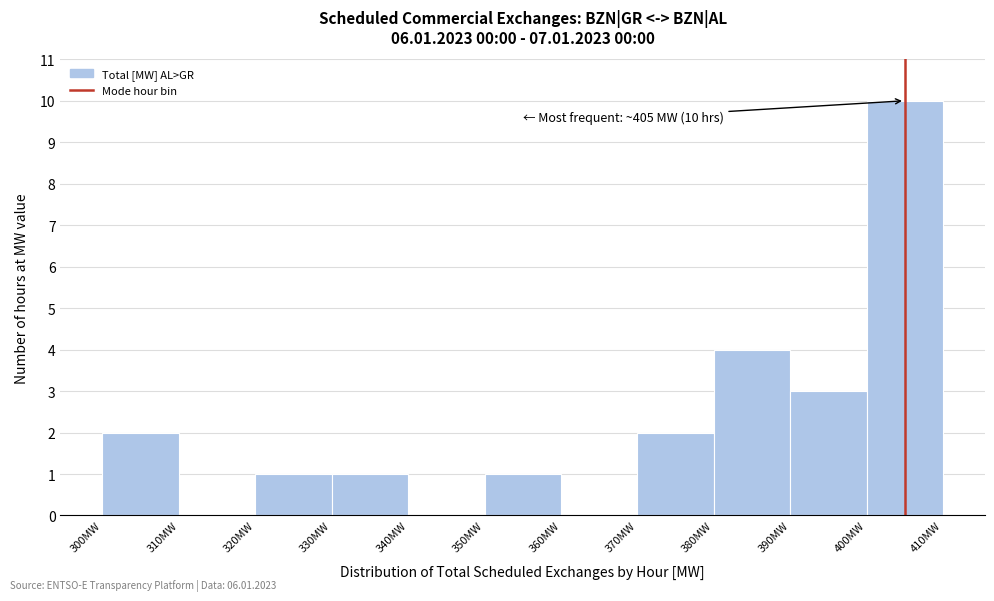

Over which range of the x-axis is the bar tallest?

400 to 410